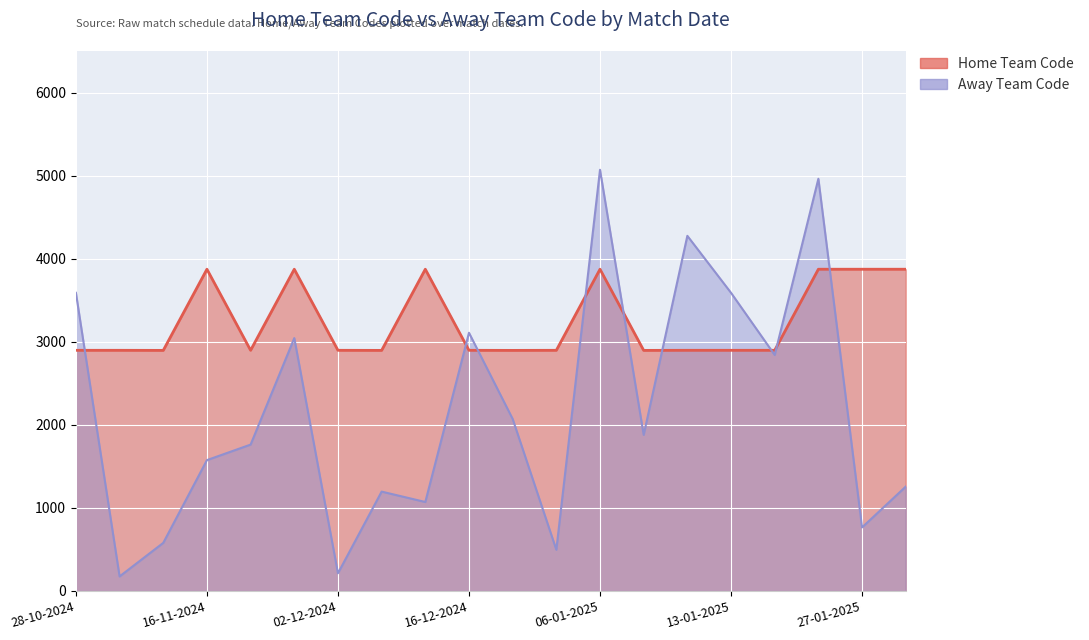

What is the maximum value shown in the chart?

5070